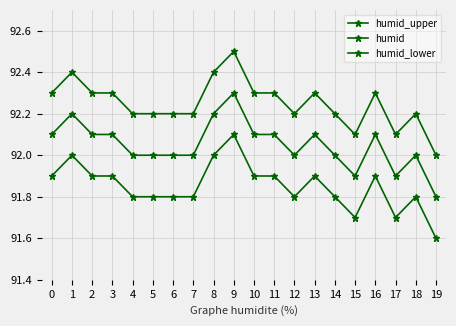

How many interior local valleys does the humid_upper series have?

3